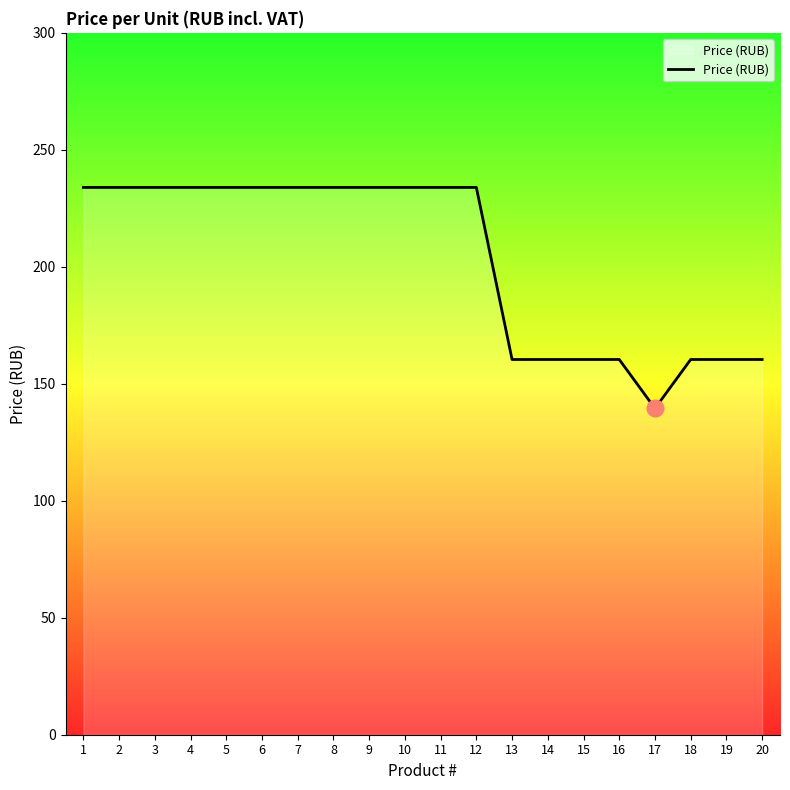

At which category does the chart reach its minimum across all series?

17